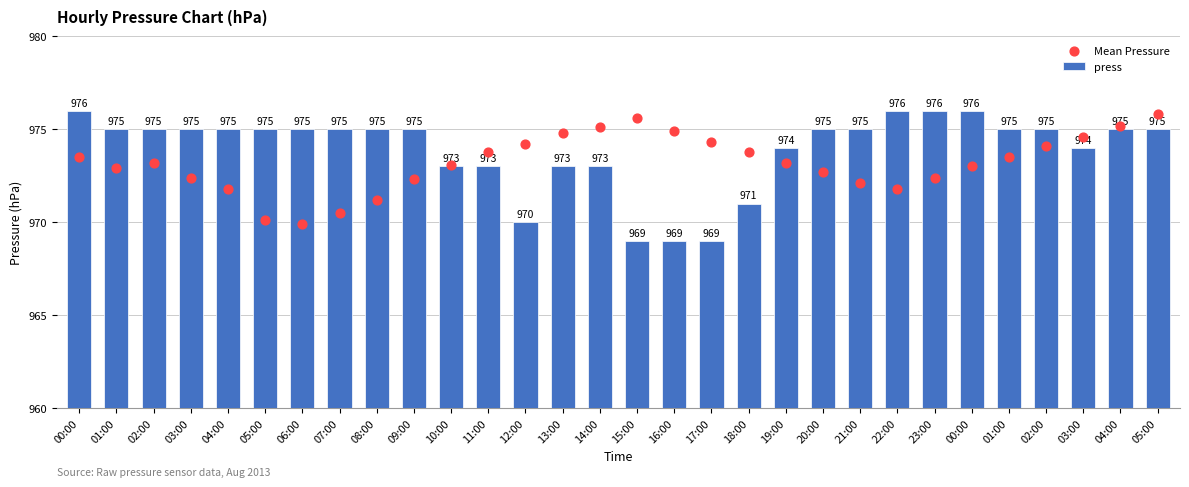

At which category is the sum across all series the highest?

05:00